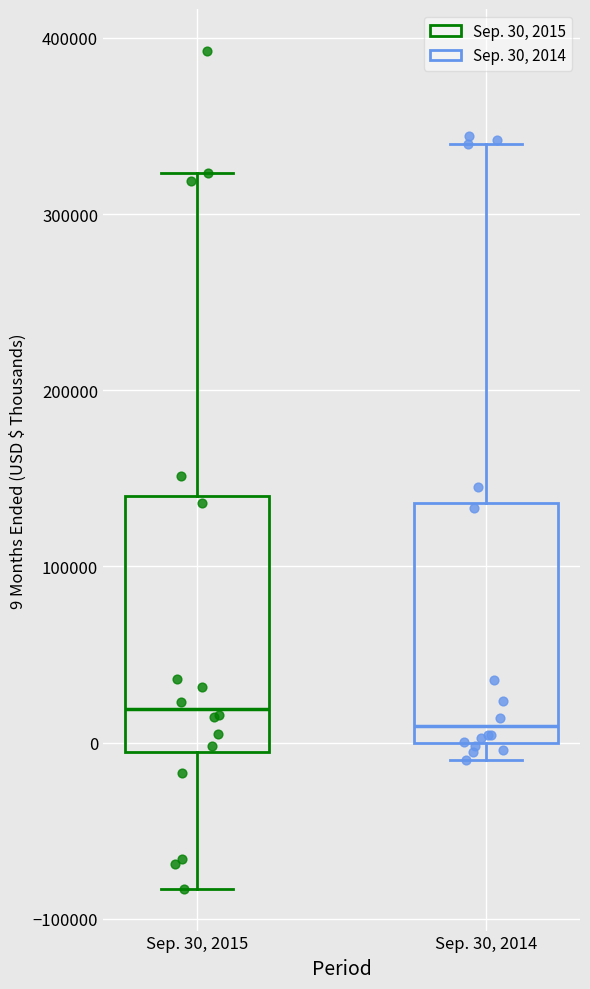

Reading left to right, read every box against the y-axis: the position of its median line, the range the box covers, and the ends of its whiskers. The values are not printed on the chart, so give them approximately, as read against the axis.

Sep. 30, 2015: median 20000, box -10000 to 140000, whiskers -80000 to 320000
Sep. 30, 2014: median 10000, box 0 to 140000, whiskers -10000 to 340000